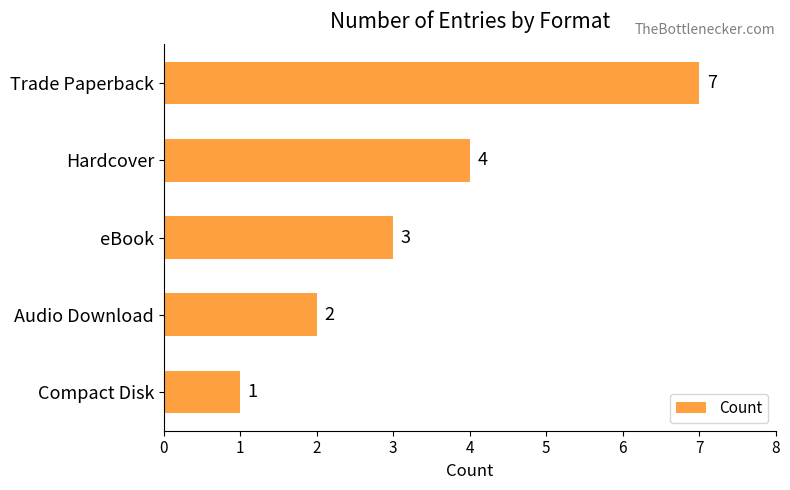

Rank the categories by value from lowest to highest.

Compact Disk, Audio Download, eBook, Hardcover, Trade Paperback